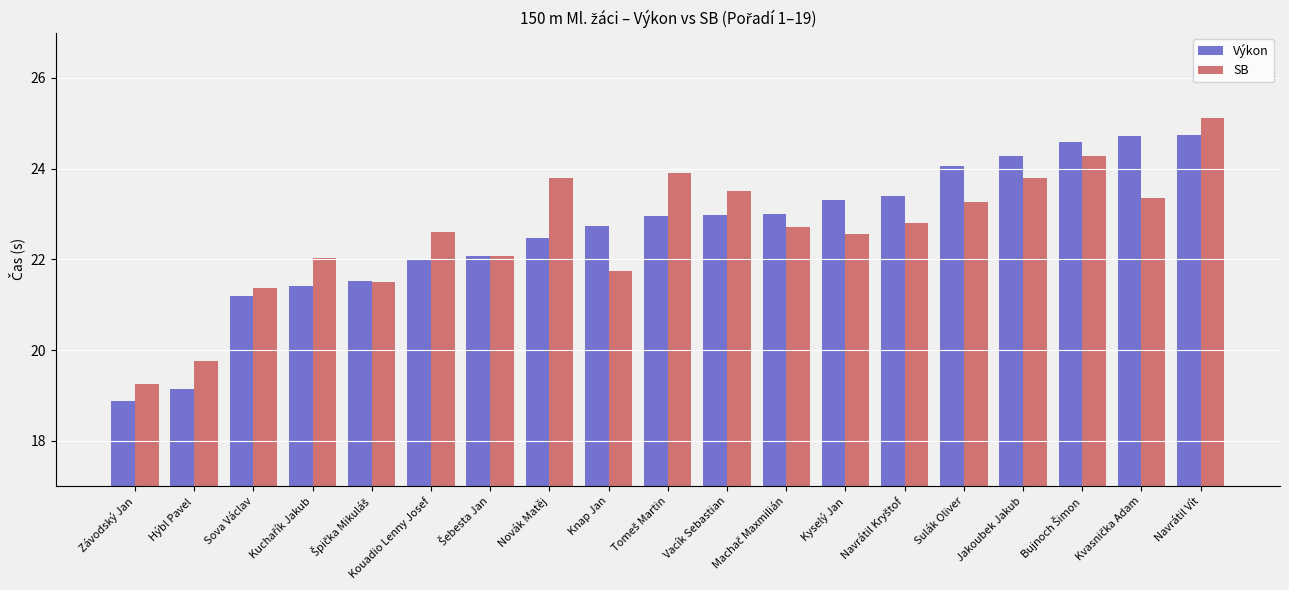

Which label corresponds to the largest value in the chart?

Navrátil Vít